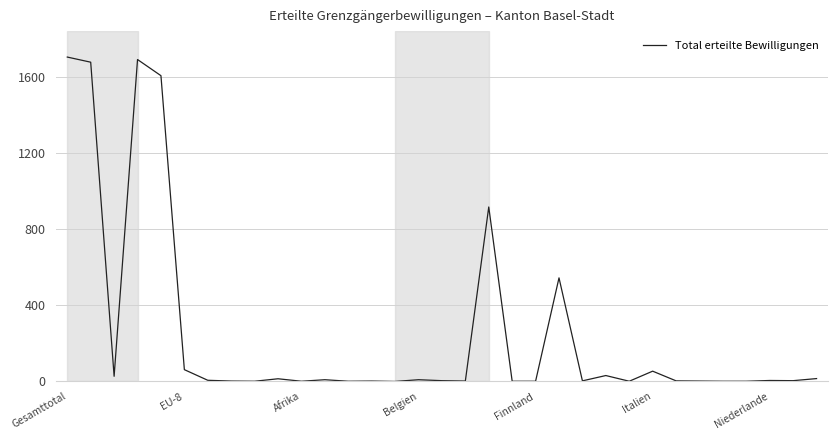

What is the greatest value displayed?

1707